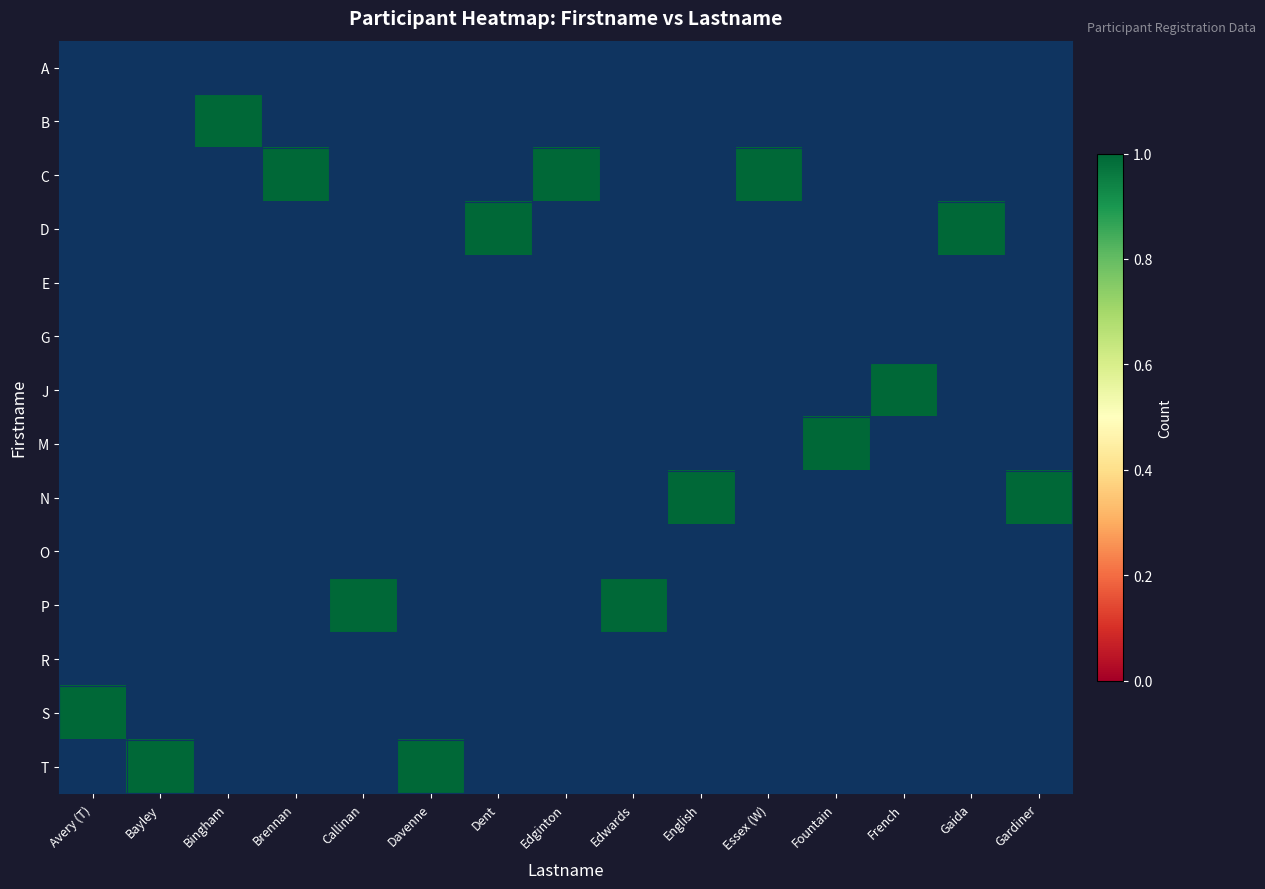

Between Brennan and Edwards, which is larger?

Edwards